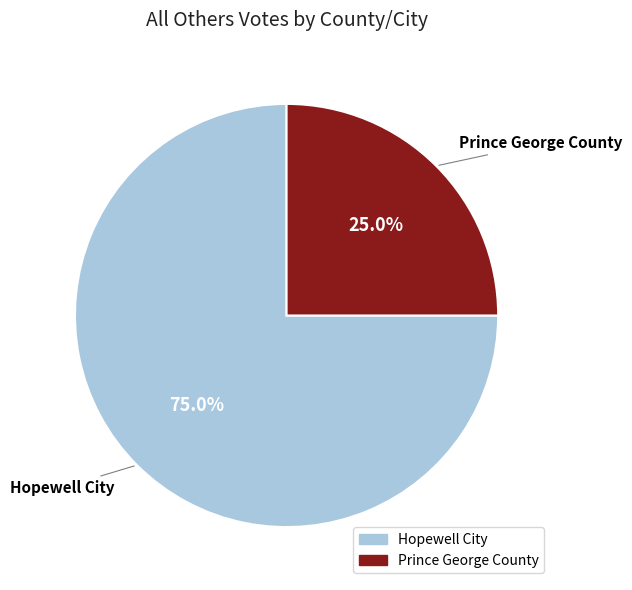

To the nearest percent, what is the difference between the Hopewell City and Prince George County slice percentages?

50%